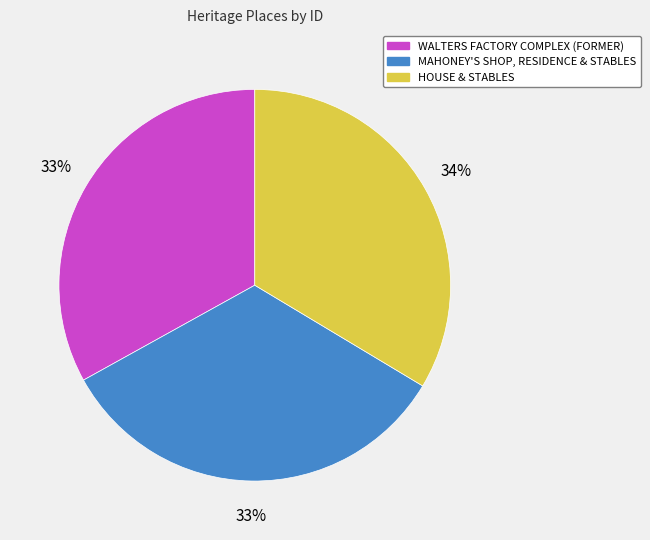

Is it true that HOUSE & STABLES is 34% of the pie?

True